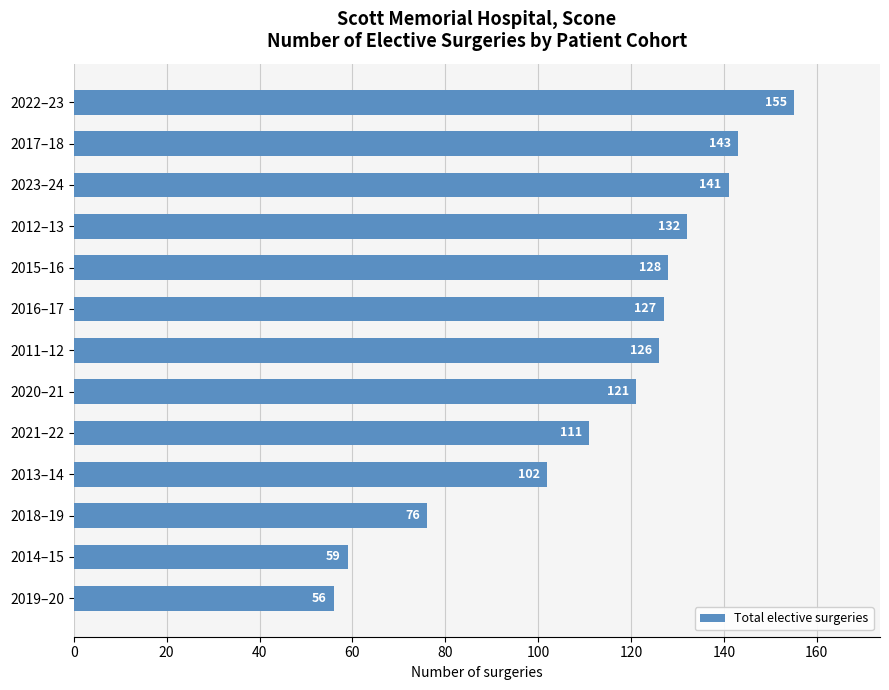

List the labels in order of value, smallest first.

2019–20, 2014–15, 2018–19, 2013–14, 2021–22, 2020–21, 2011–12, 2016–17, 2015–16, 2012–13, 2023–24, 2017–18, 2022–23